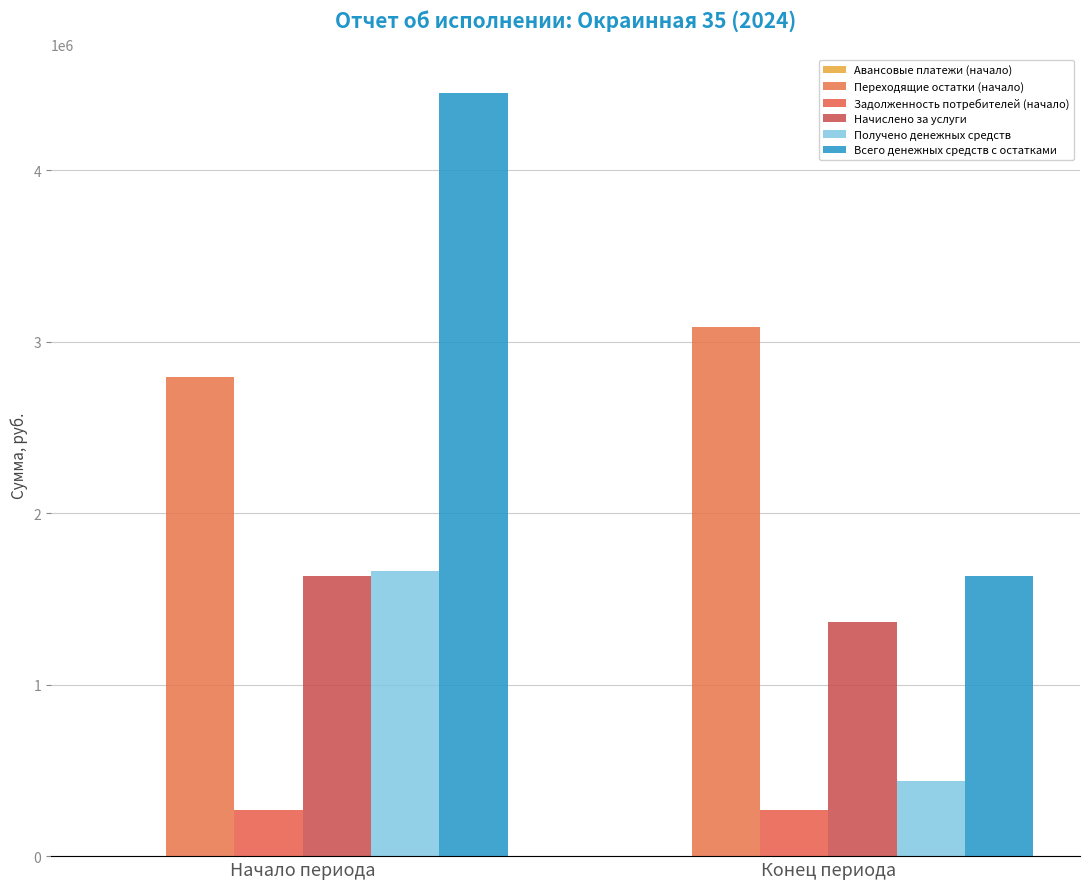

What is the difference between the Получено денежных средств values at Начало периода and Конец периода?

1221756.1